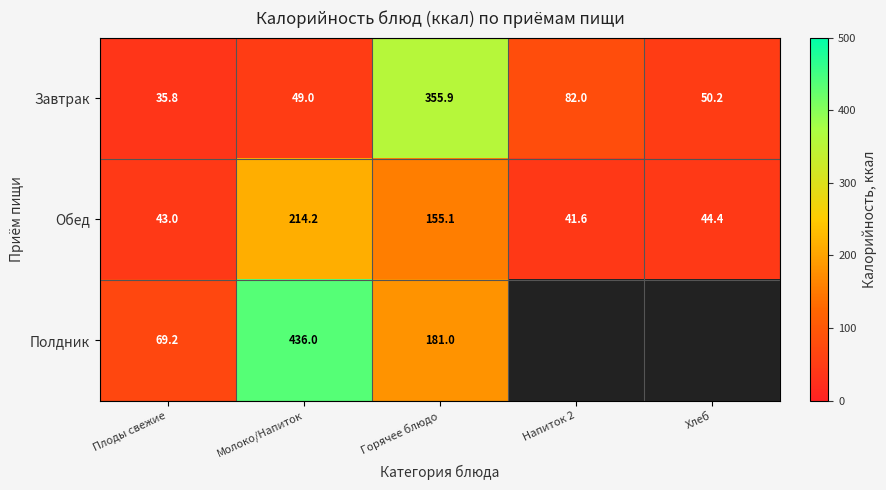

List the labels in order of Завтрак value, largest first.

Горячее блюдо, Напиток 2, Хлеб, Молоко/Напиток, Плоды свежие